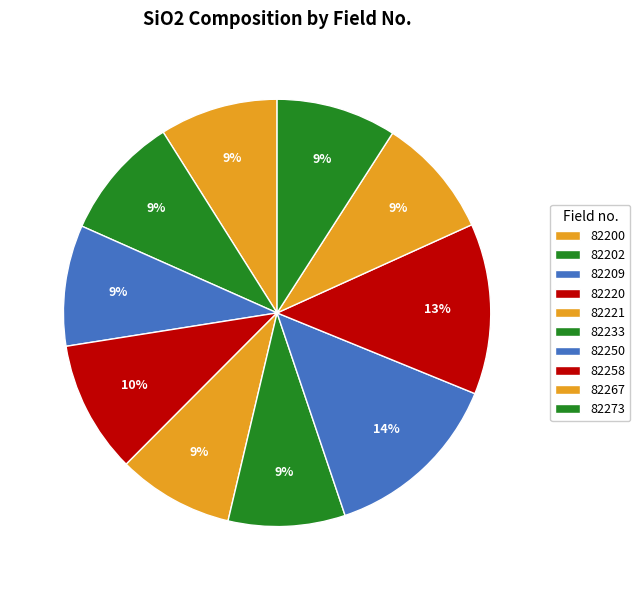

Which slice is the smallest?

82221